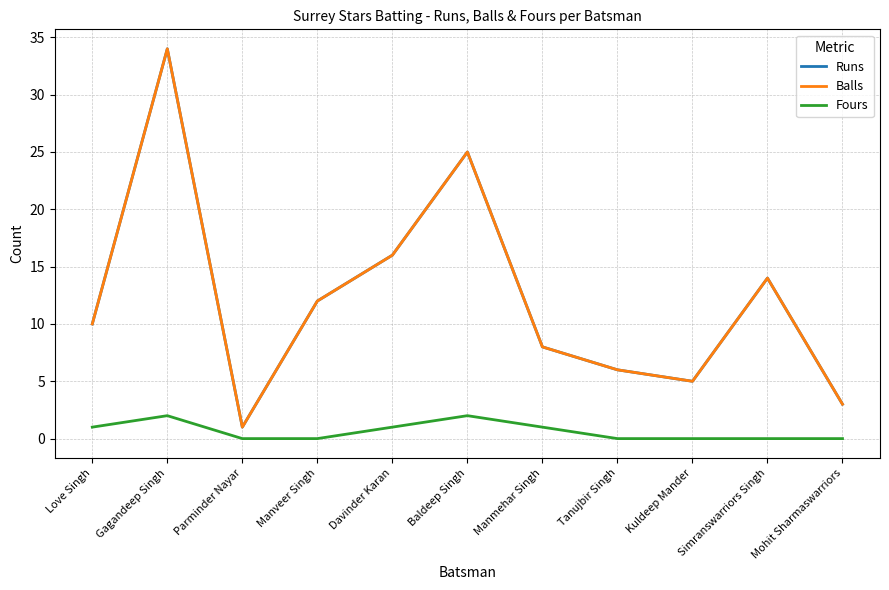

What is the total value across all series at Simranswarriors Singh?

28